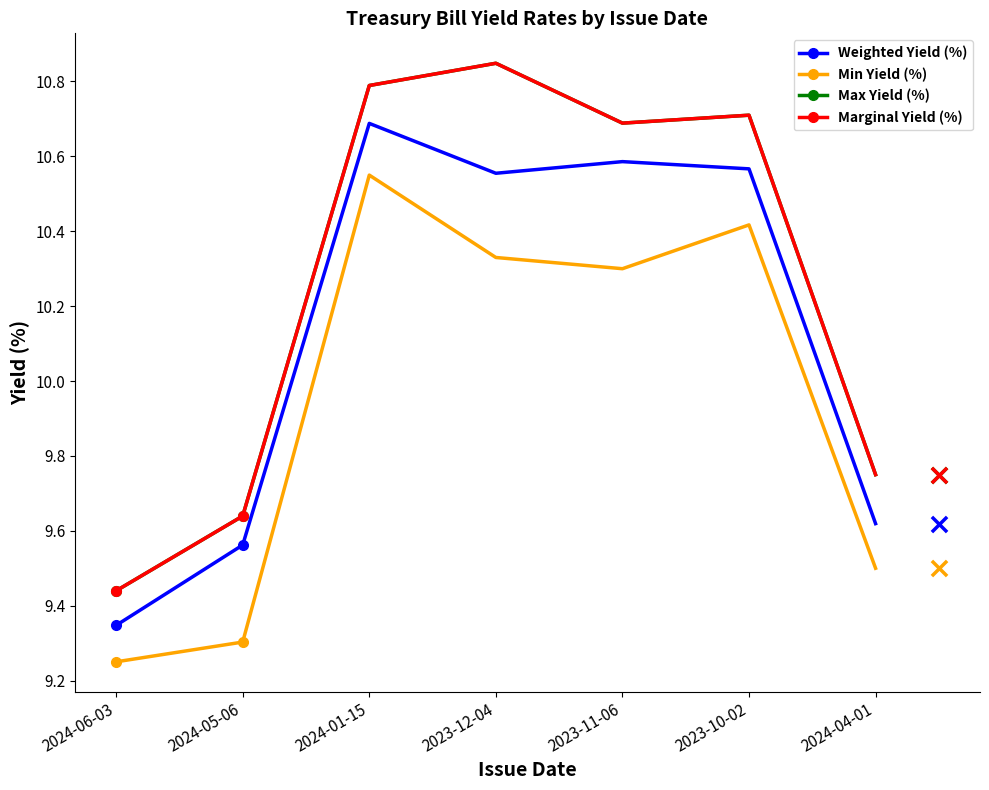

What is the total value across all series at 2024-06-03?

37.5